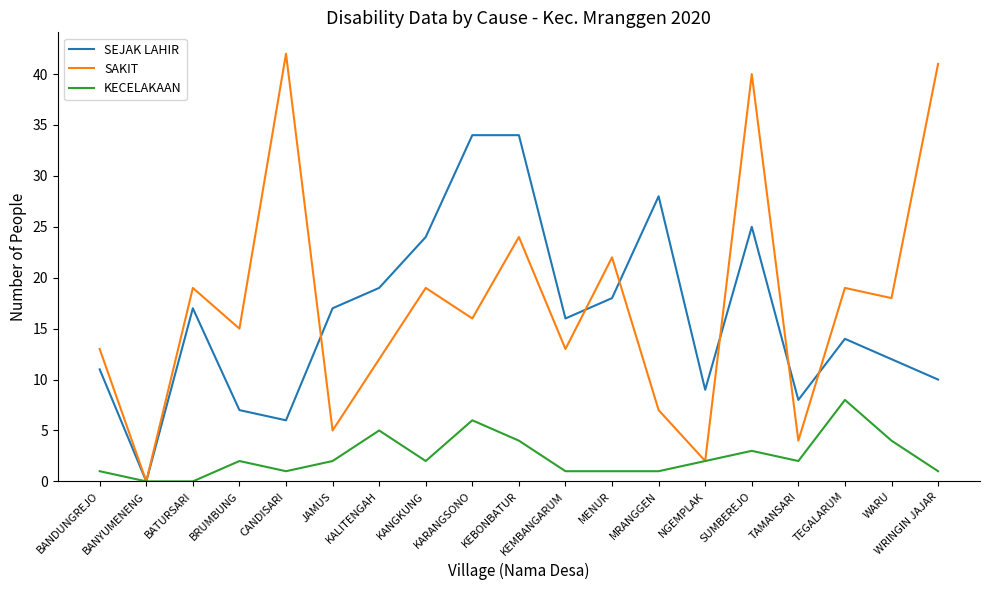

What position from the right is NGEMPLAK?

6